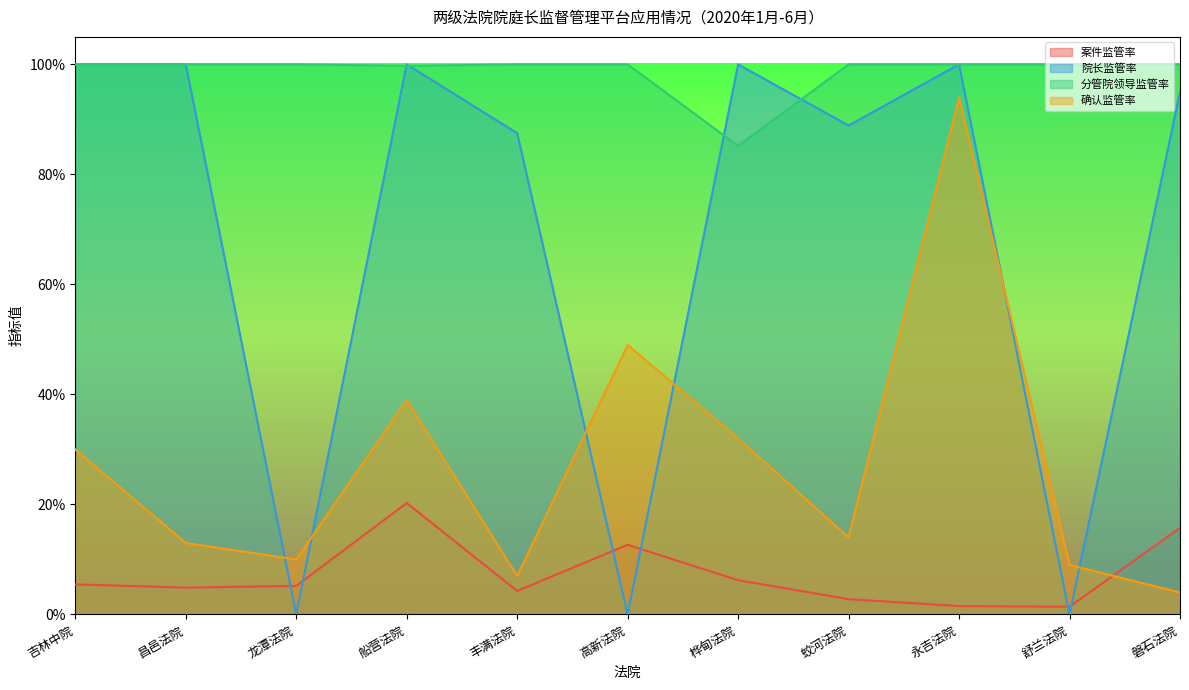

At which category does 案件监管率 reach its first local peak?

船营法院